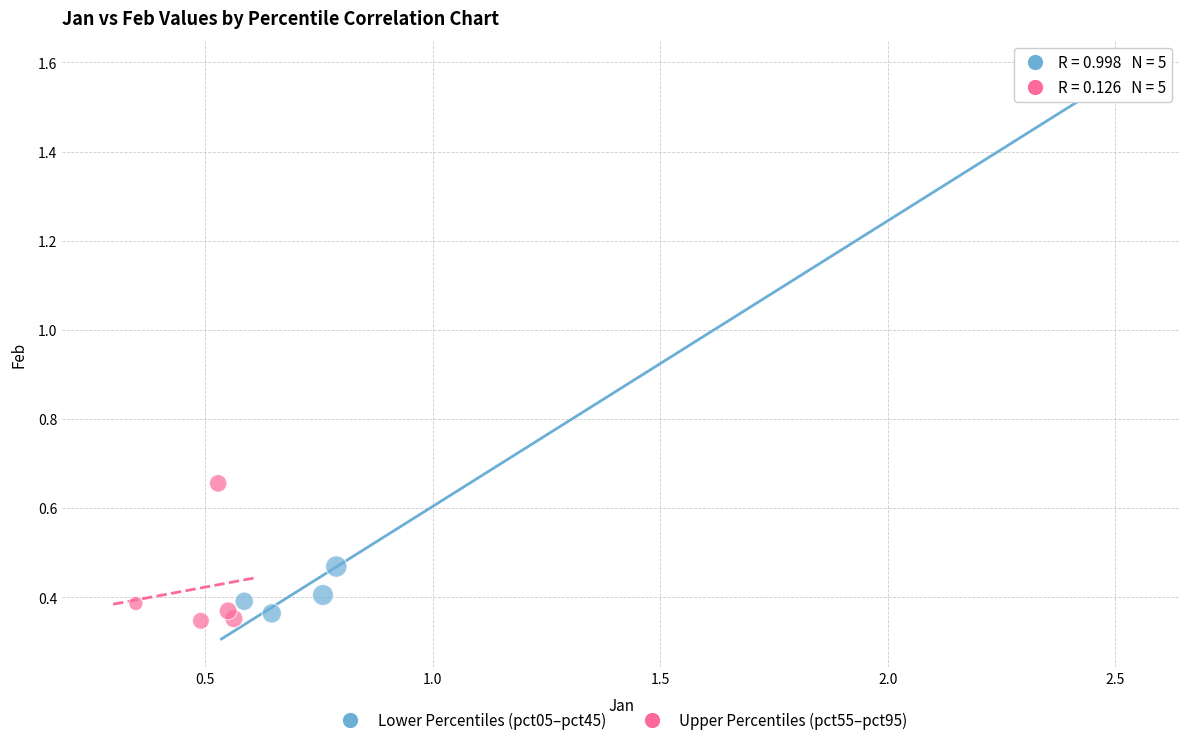

Which series reaches the maximum Y coordinate?

Lower Percentiles (pct05–pct45)